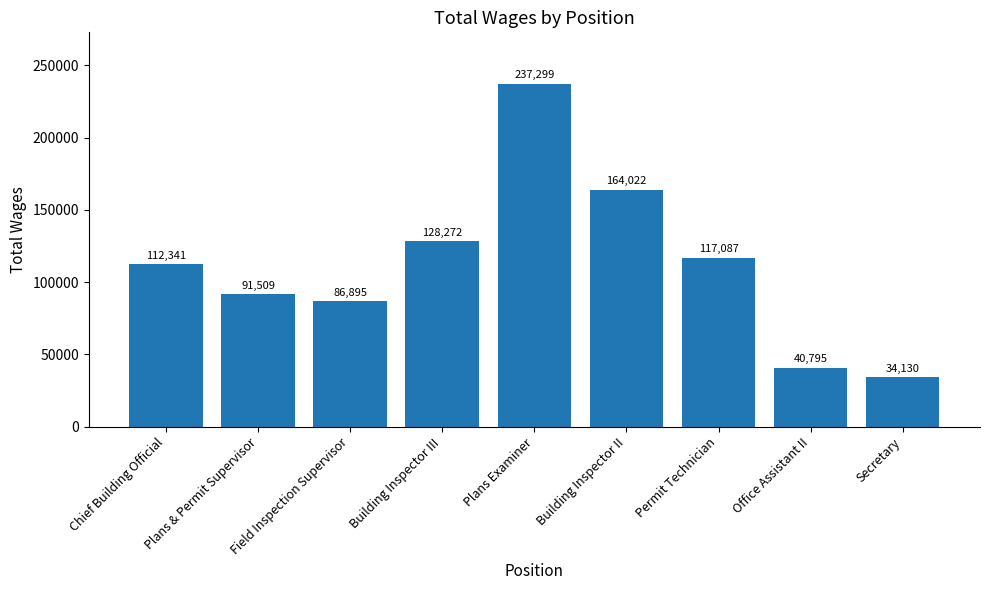

Reading left to right, extract all data points from this chart.

Chief Building Official=112341	Plans & Permit Supervisor=91509	Field Inspection Supervisor=86895	Building Inspector III=128272	Plans Examiner=237299	Building Inspector II=164022	Permit Technician=117087	Office Assistant II=40795	Secretary=34130